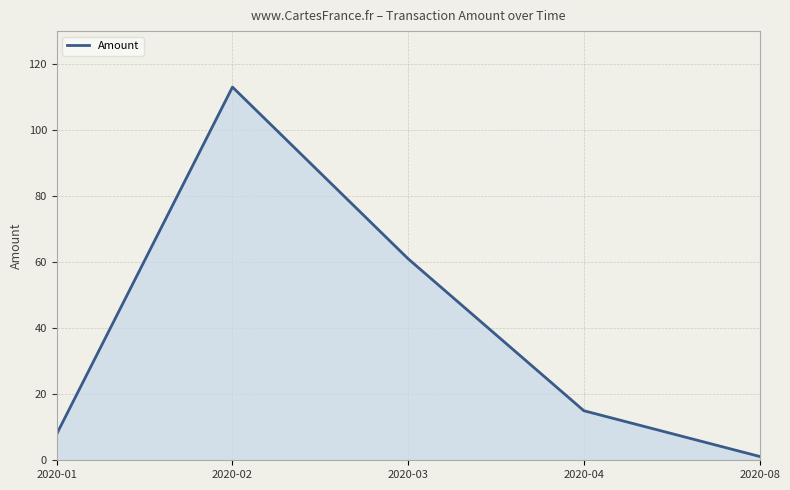

True or false: there are more than 1 points higher than both neighbors.

False